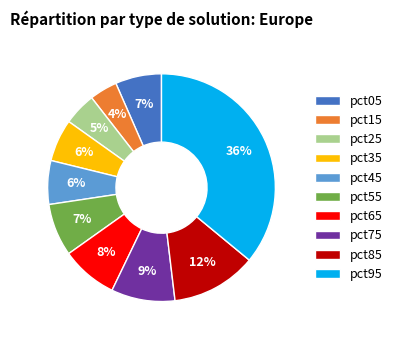

Does pct35 account for over 50% of the chart?

No